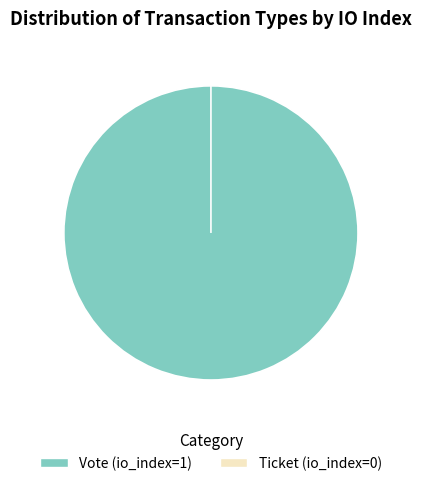

What percentage is NOT represented by Ticket?

100.0%